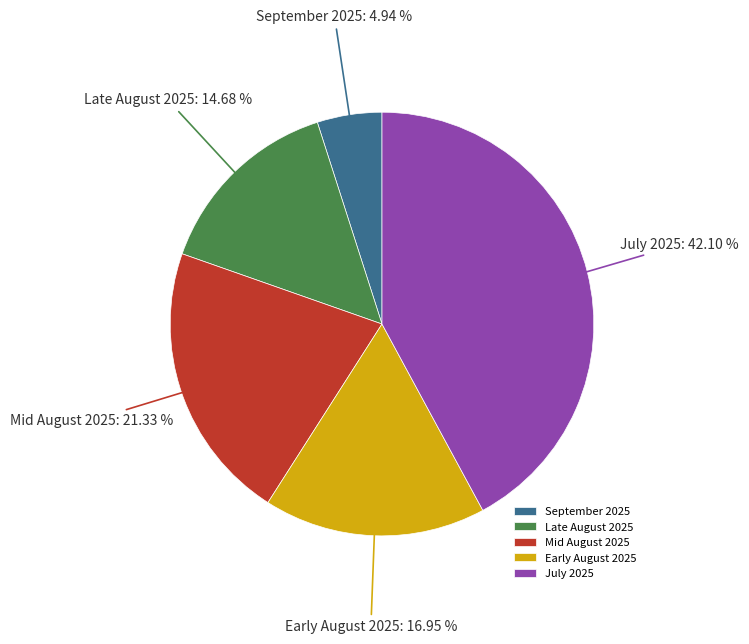

To the nearest percent, what is the average slice percentage?

20%